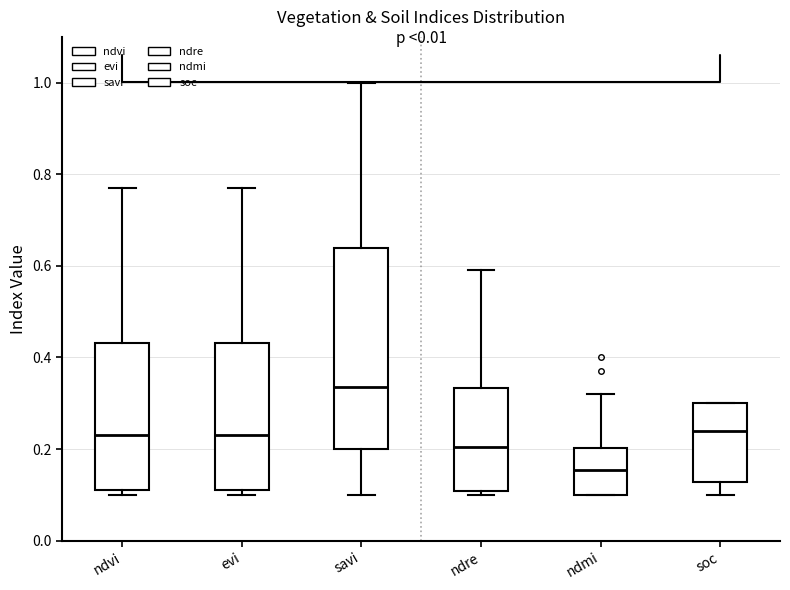

Where is the lower edge of the box for savi on the y-axis? The values are not printed on the chart, so give them approximately, as read against the axis.

0.20